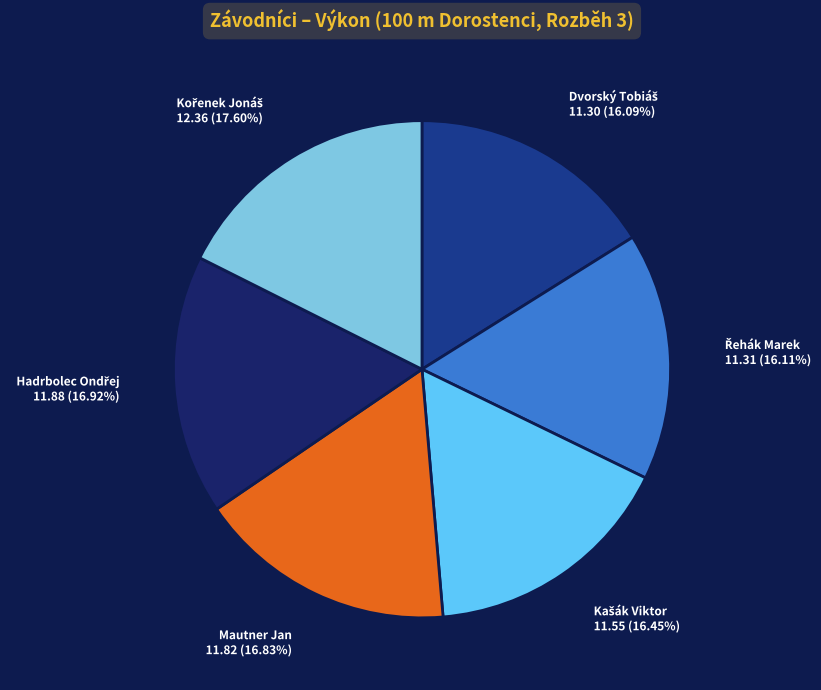

Is there a majority slice in this chart?

No